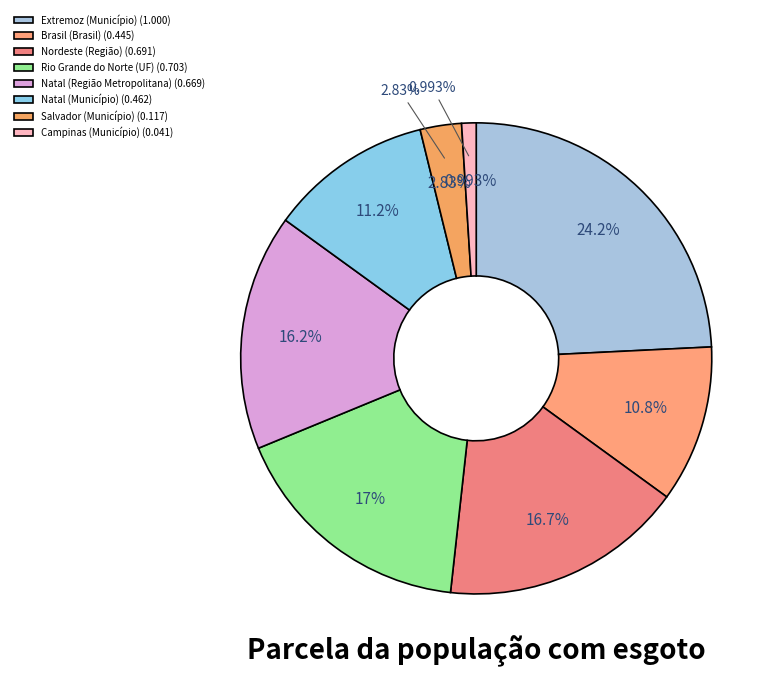

What is the change in value from Extremoz (Município) to Nordeste (Região)?

-0.3